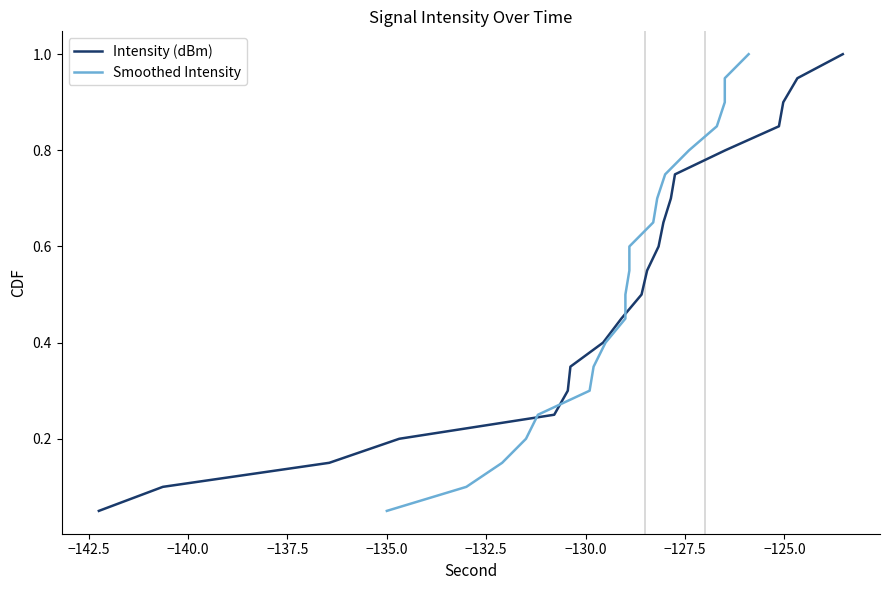

At −130.0, list the series in order from largest to smallest.

Intensity (dBm), Smoothed Intensity